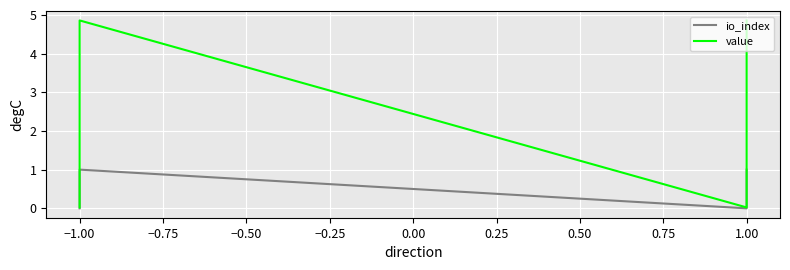

At which label does value reach its peak?

−1.00